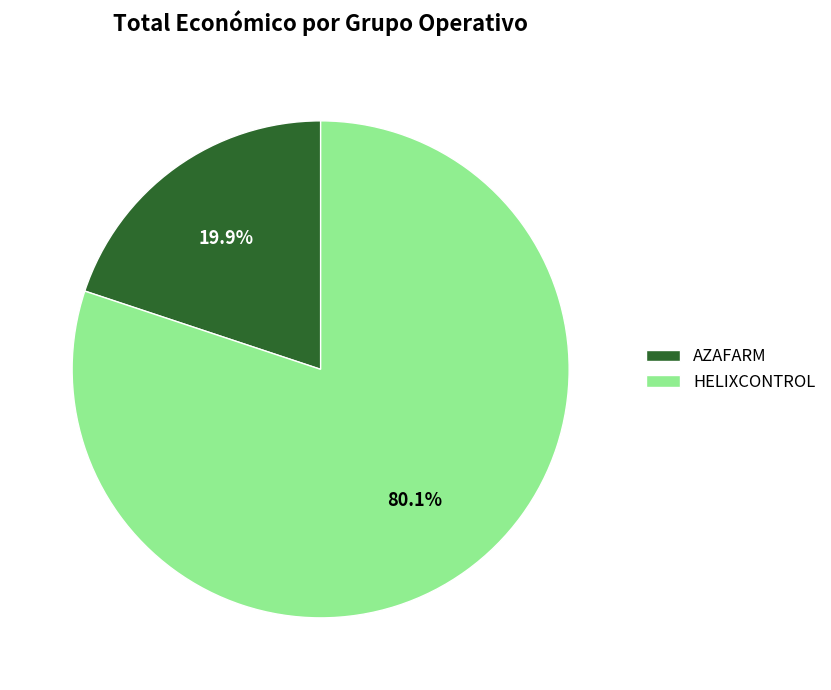

Rank the categories by value from lowest to highest.

AZAFARM, HELIXCONTROL